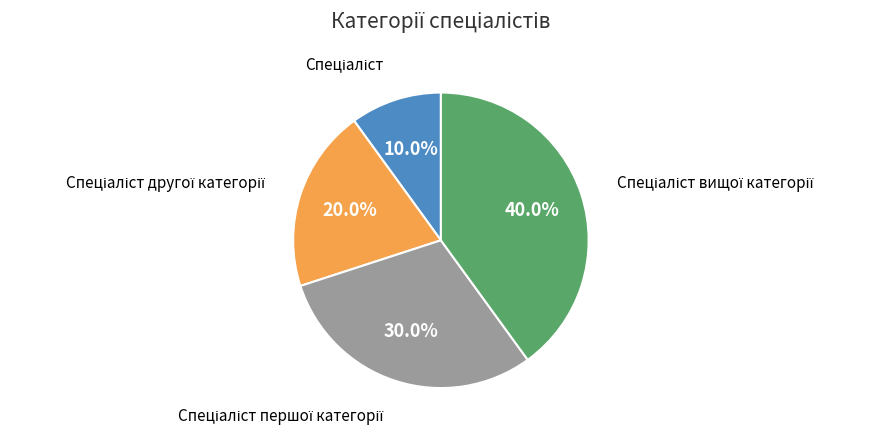

Is there any slice that represents more than half of the pie?

No